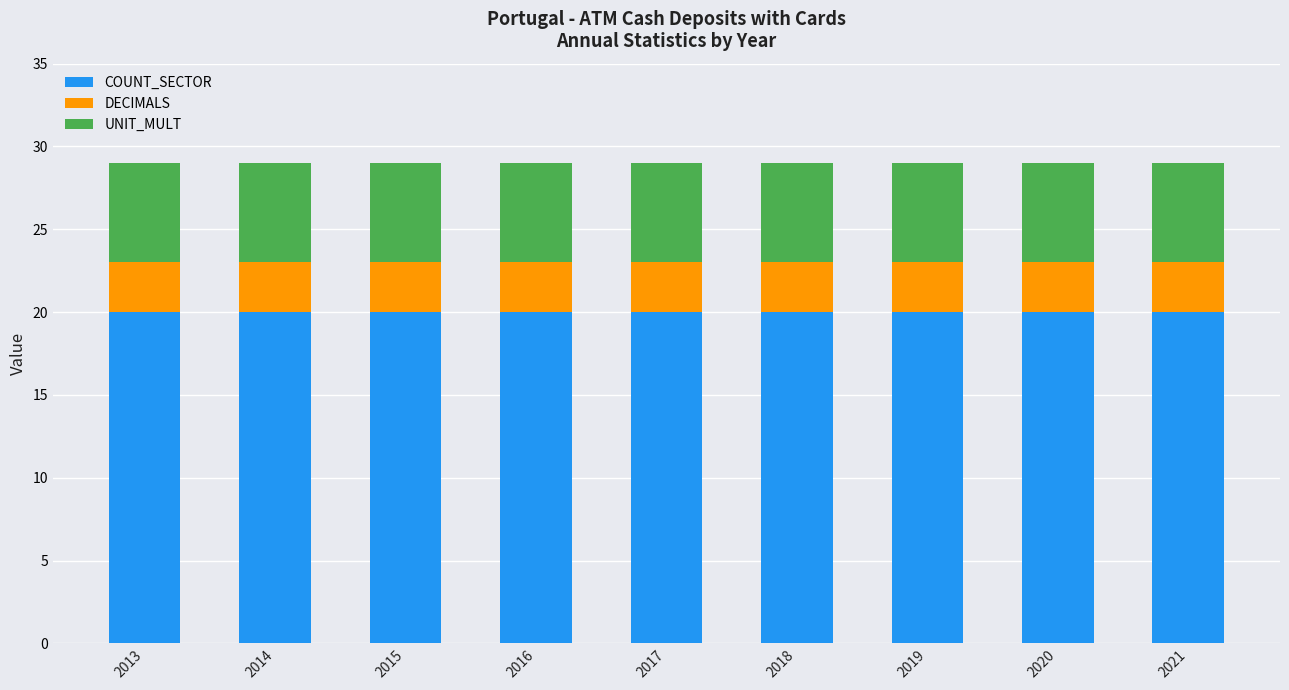

What is the total value across all series at 2014?

29